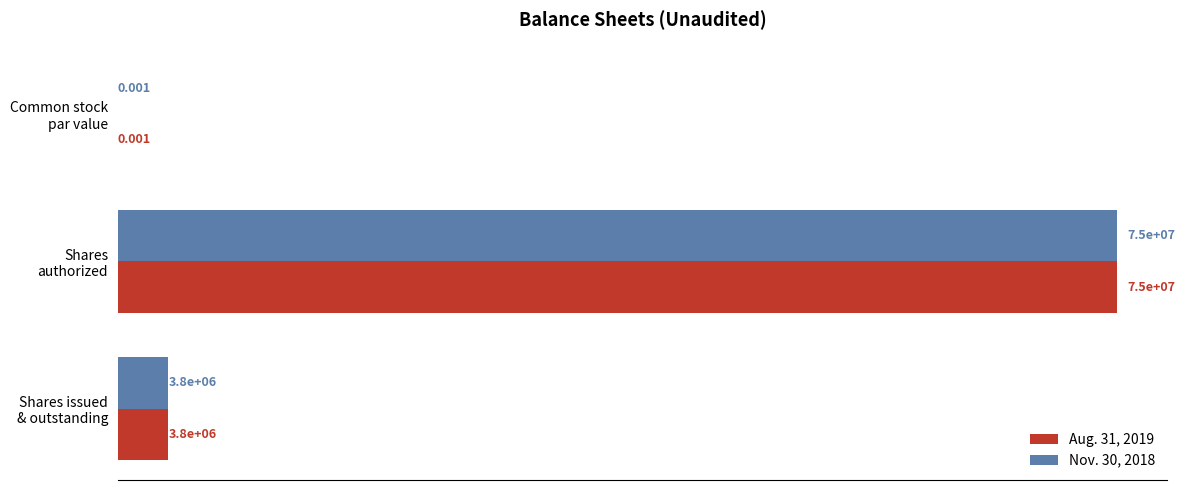

What are all the series names shown in the legend?

Aug. 31, 2019, Nov. 30, 2018